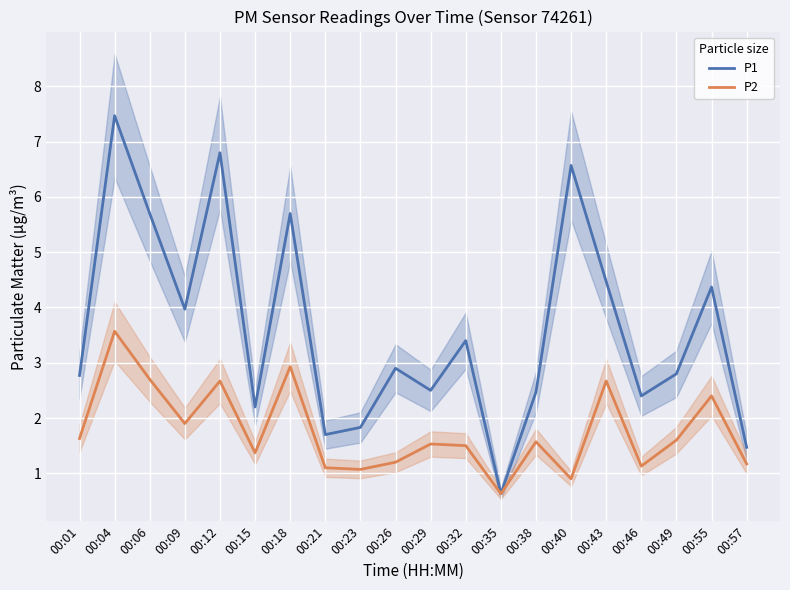

How many interior local valleys does the P1 series have?

6